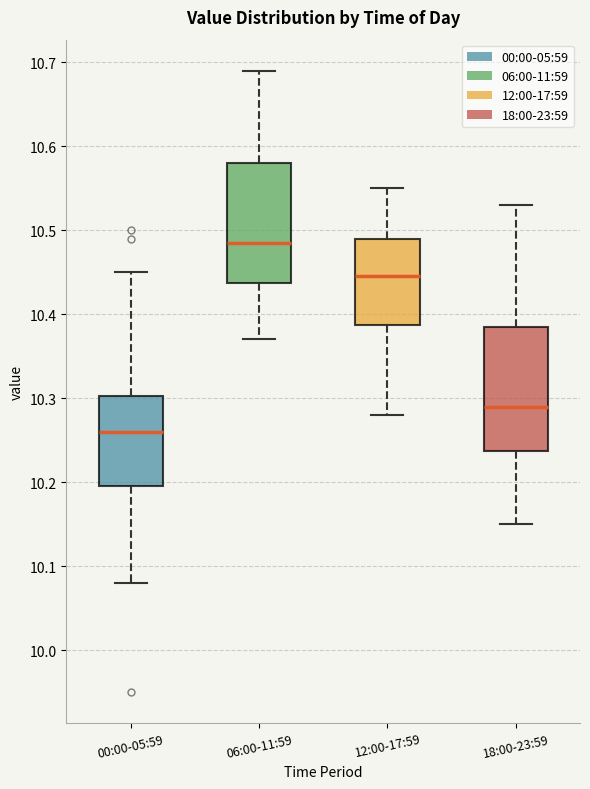

Reading left to right, read every box against the y-axis: the position of its median line, the range the box covers, and the ends of its whiskers. The values are not printed on the chart, so give them approximately, as read against the axis.

00:00-05:59: median 10.26, box 10.20 to 10.30, whiskers 10.08 to 10.45
06:00-11:59: median 10.49, box 10.44 to 10.58, whiskers 10.37 to 10.69
12:00-17:59: median 10.45, box 10.39 to 10.49, whiskers 10.28 to 10.55
18:00-23:59: median 10.29, box 10.24 to 10.39, whiskers 10.15 to 10.53